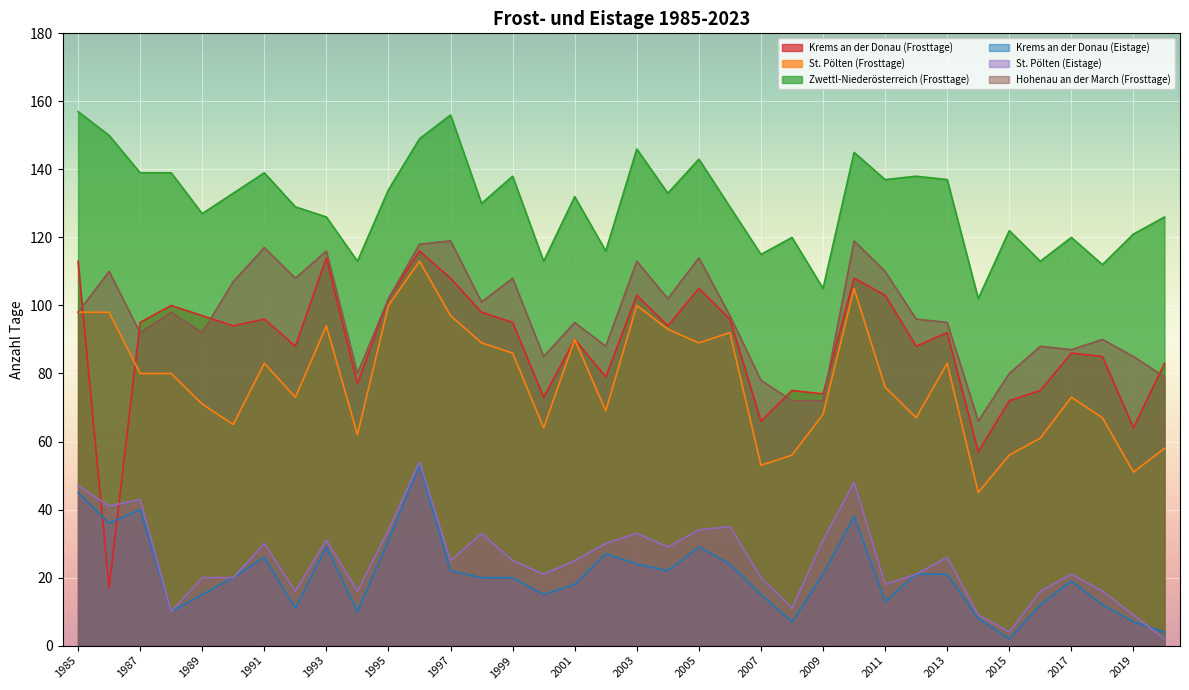

How many data points in Krems an der Donau (Eistage) are above 20?

17